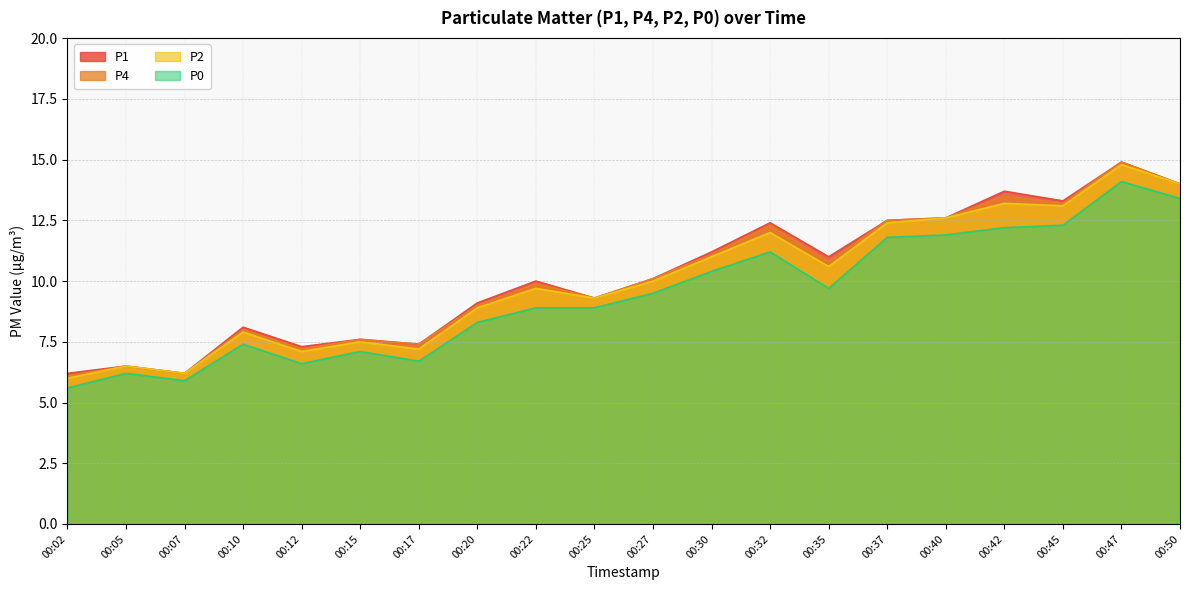

What is the difference between the P2 values at 00:12 and 00:40?

5.5